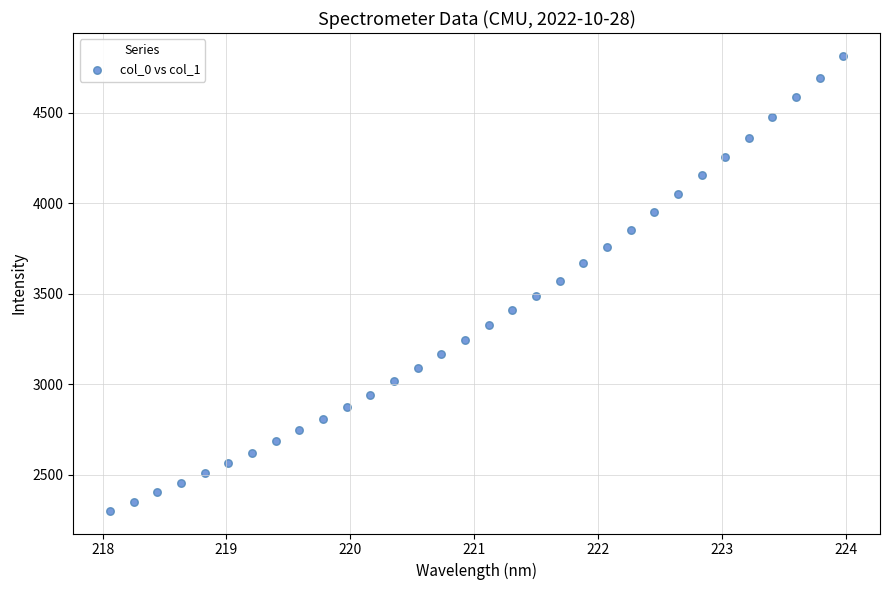

What is the range of X values (max minus min)?

5.9